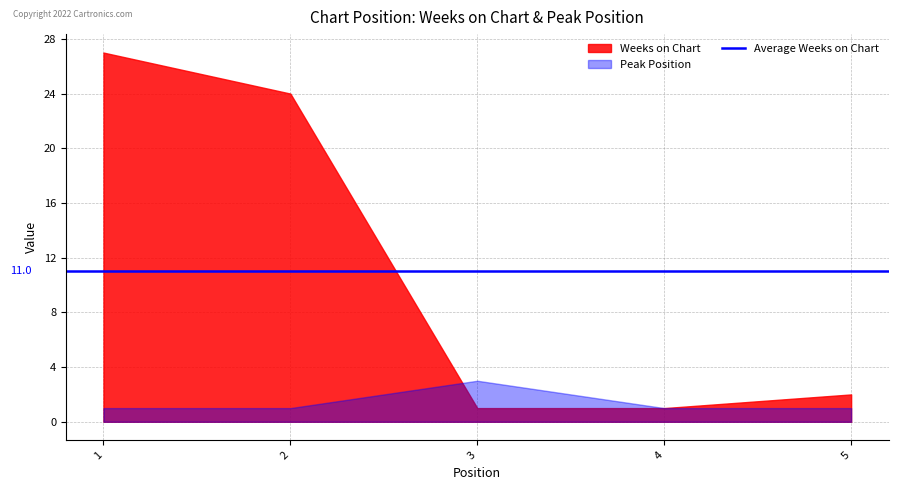

Which label corresponds to the largest value in the chart?

1